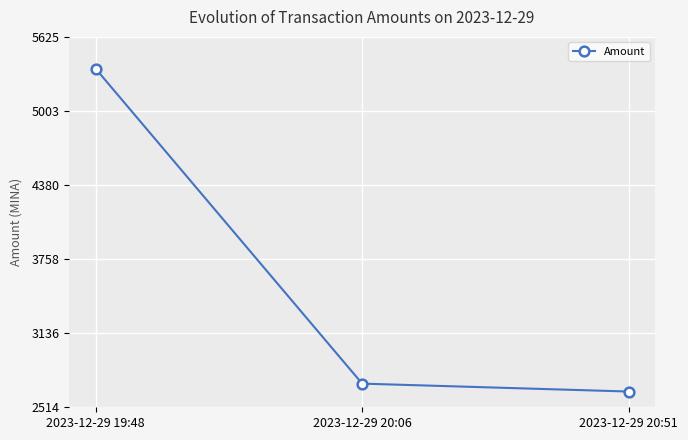

Rank the categories by value from lowest to highest.

2023-12-29 20:51, 2023-12-29 20:06, 2023-12-29 19:48